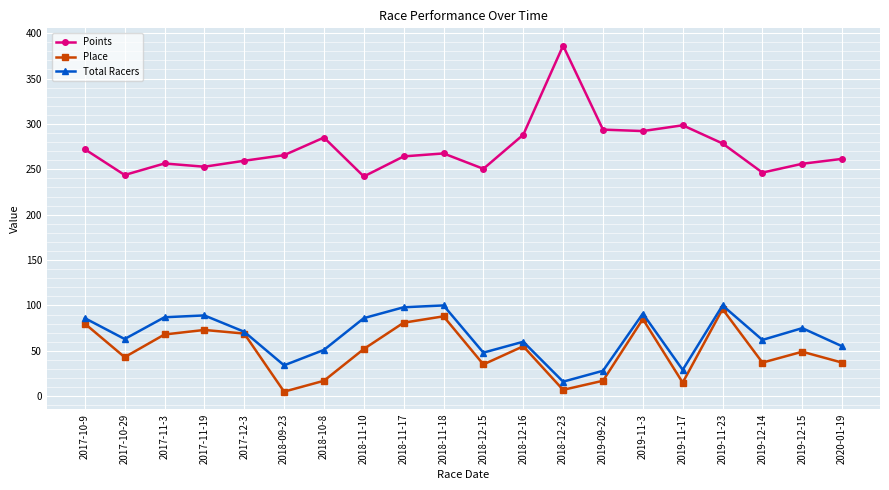

Which series changed the most between 2017-12-3 and 2018-12-15?

Place